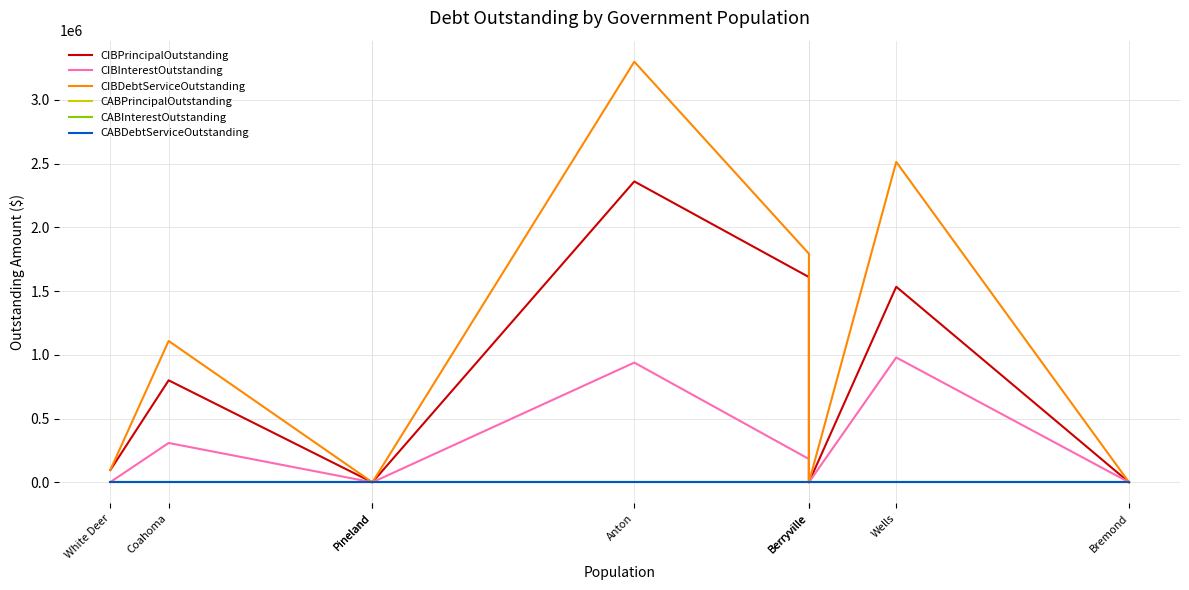

What are all the series names shown in the legend?

CIBPrincipalOutstanding, CIBInterestOutstanding, CIBDebtServiceOutstanding, CABPrincipalOutstanding, CABInterestOutstanding, CABDebtServiceOutstanding